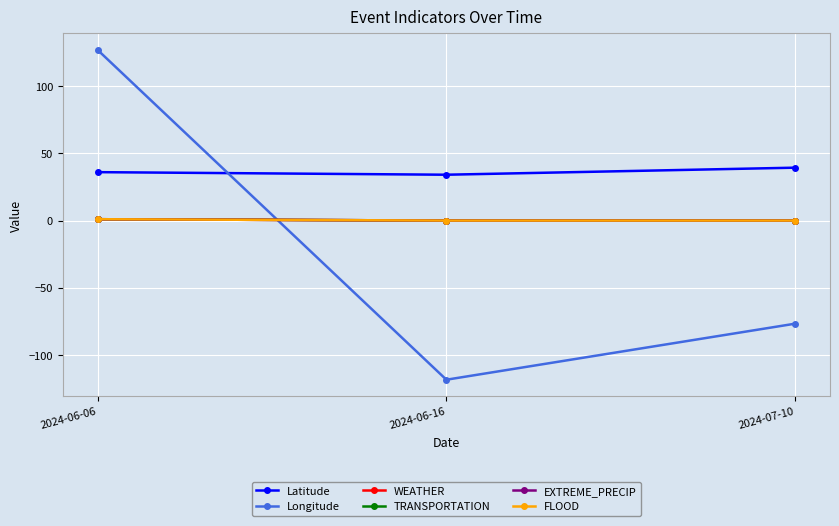

Is this an area chart (filled region under the line)?

No